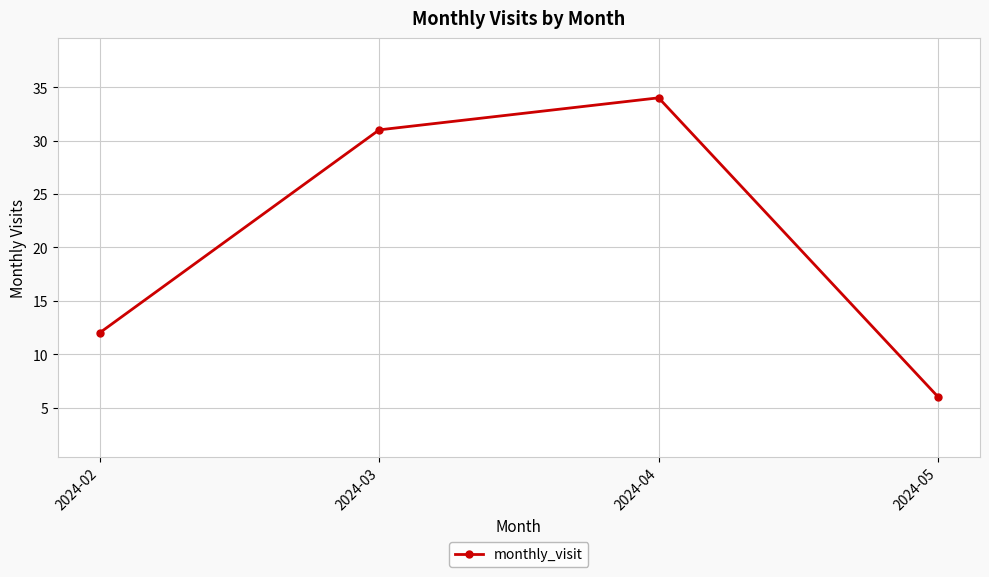

At which label is the value closest to 20?

2024-02